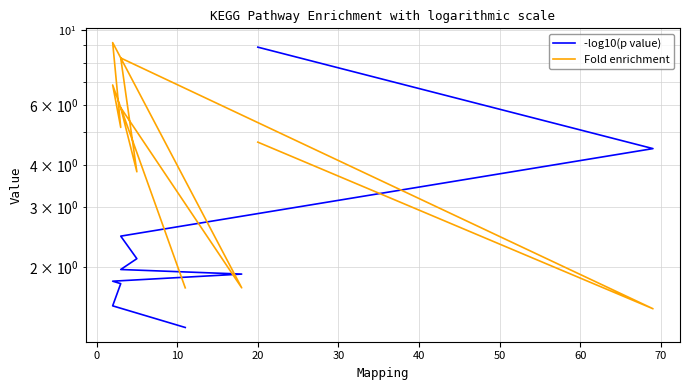

Which series has the widest spread of values?

Fold enrichment